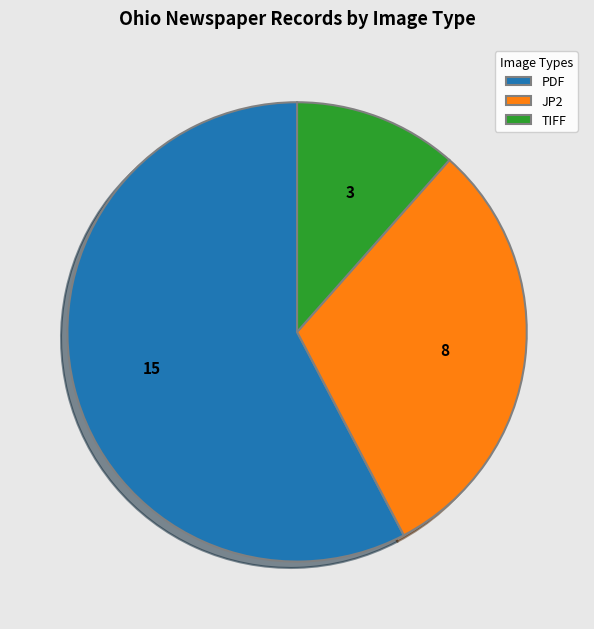

Do PDF and JP2 together represent more than half of the pie?

Yes